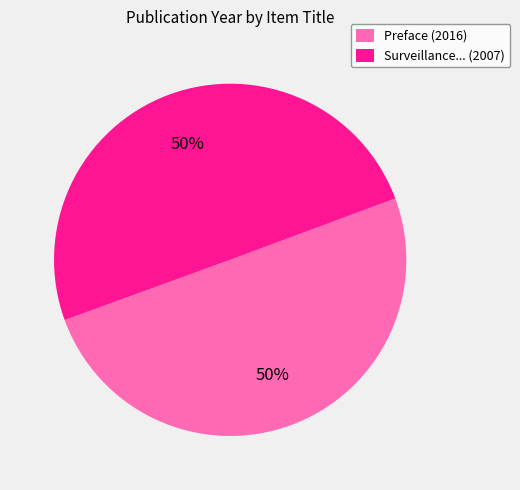

Combined, do Surveillance... (2007) and Preface (2016) account for over 50%?

Yes